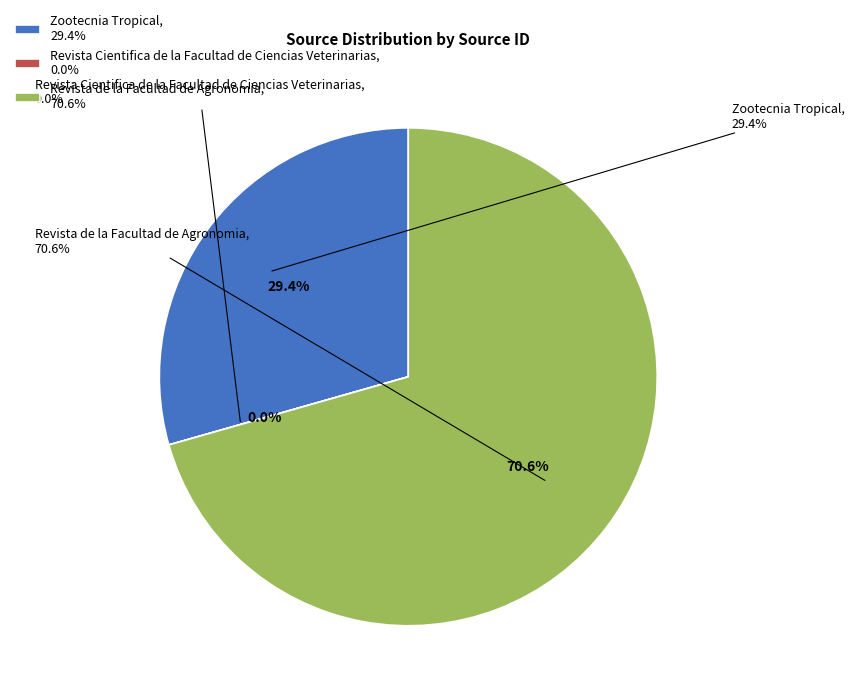

How many slices are in this pie chart?

3